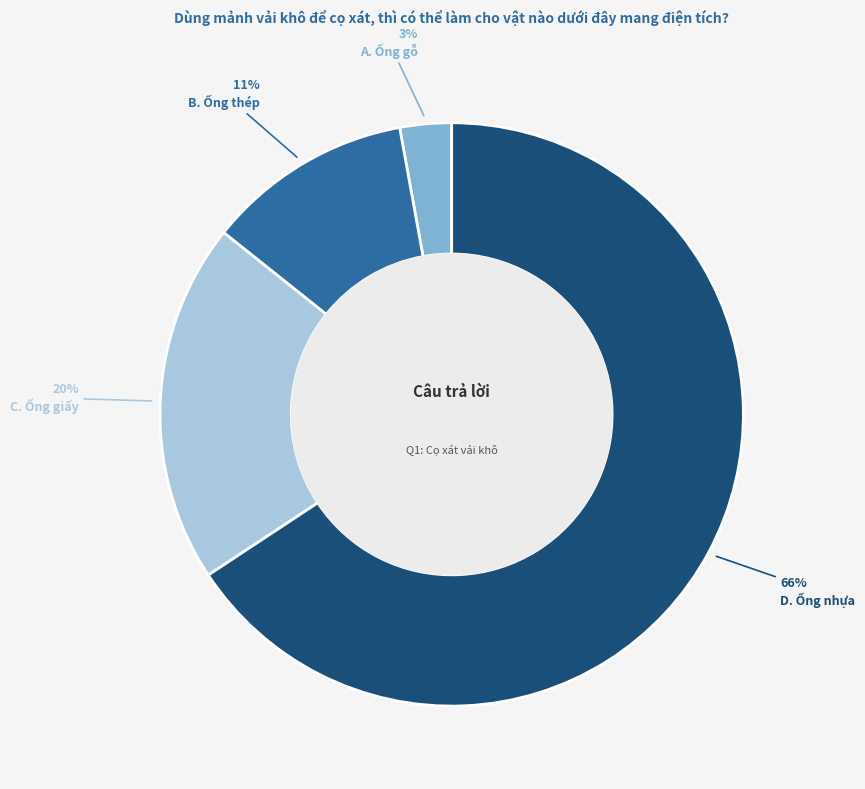

Count the number of slices in the pie.

4